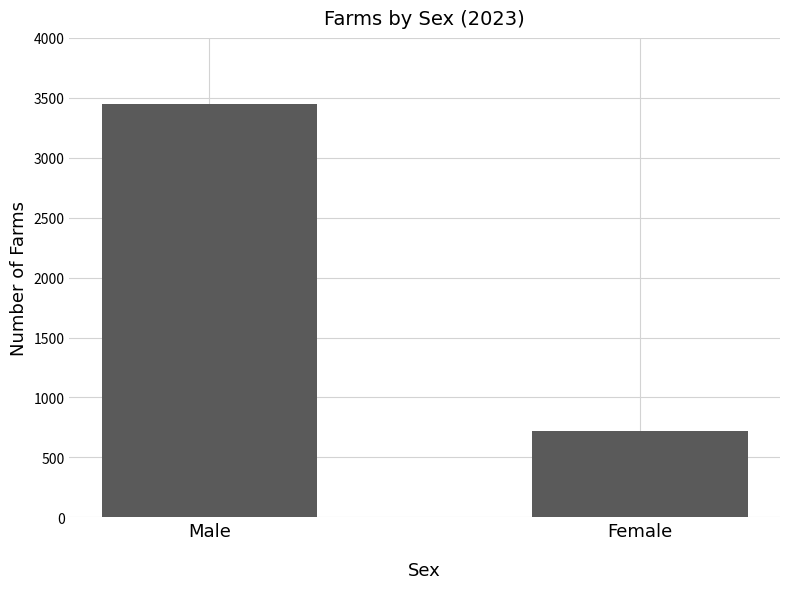

Reading left to right, what are all the values shown in this chart?

Male=3448	Female=721